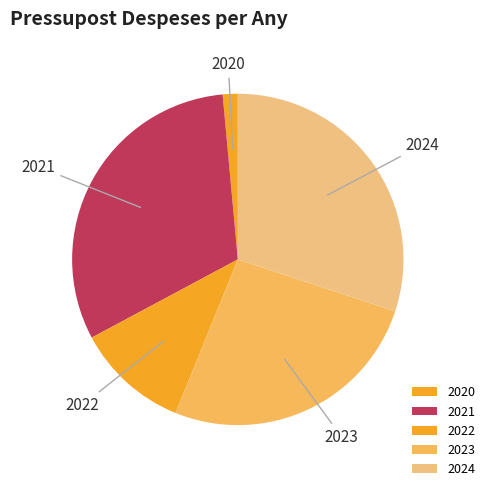

The 2022 slice represents 2% of the pie. True or false?

False